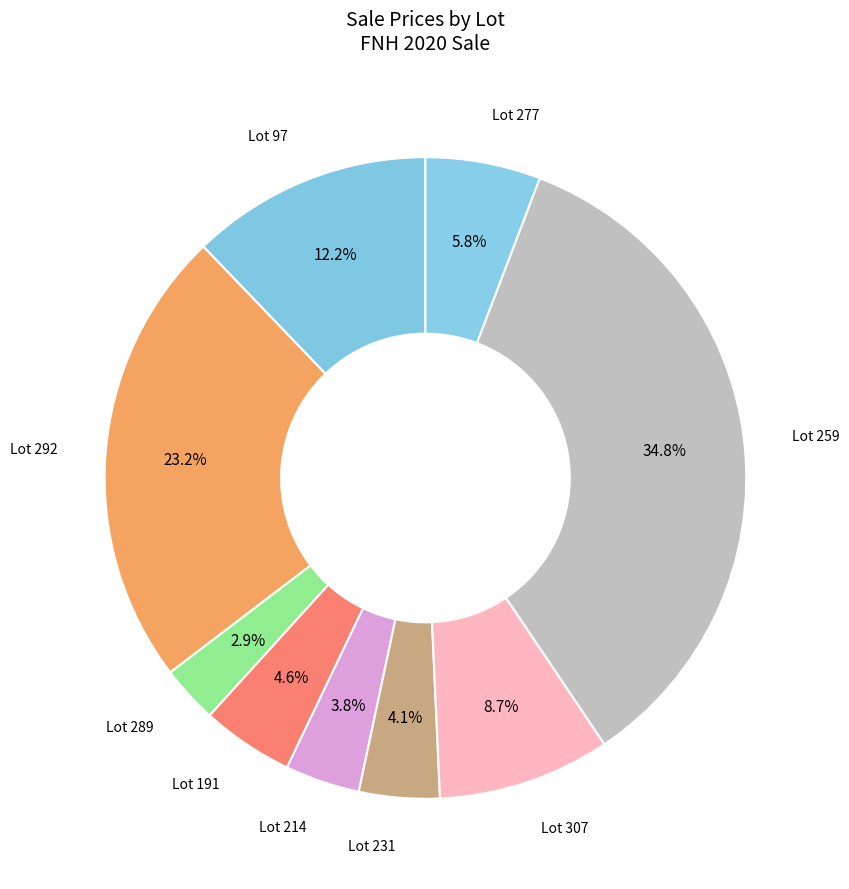

How many slices are in this pie chart?

9